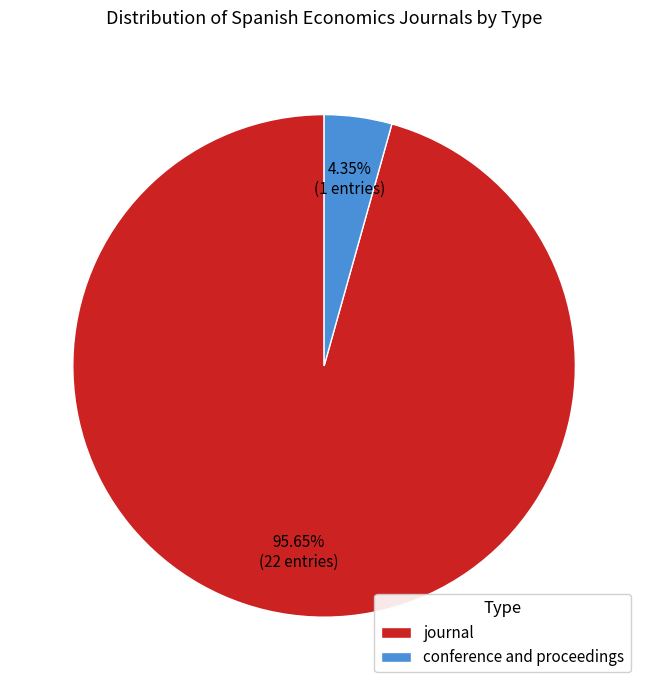

To the nearest percent, what portion does journal represent?

96%